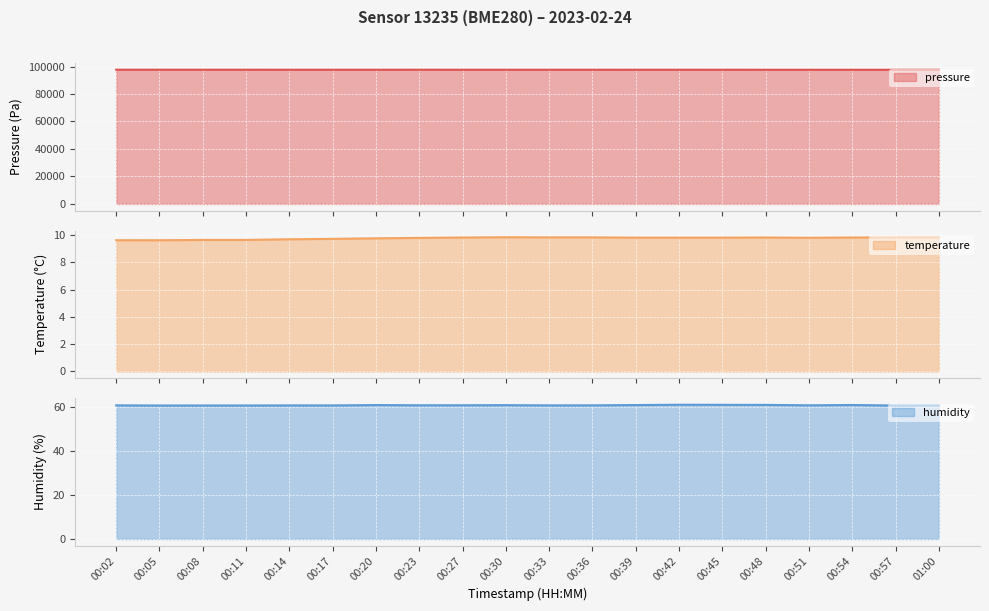

What is the value of the temperature point at the 13th from the left?

9.8